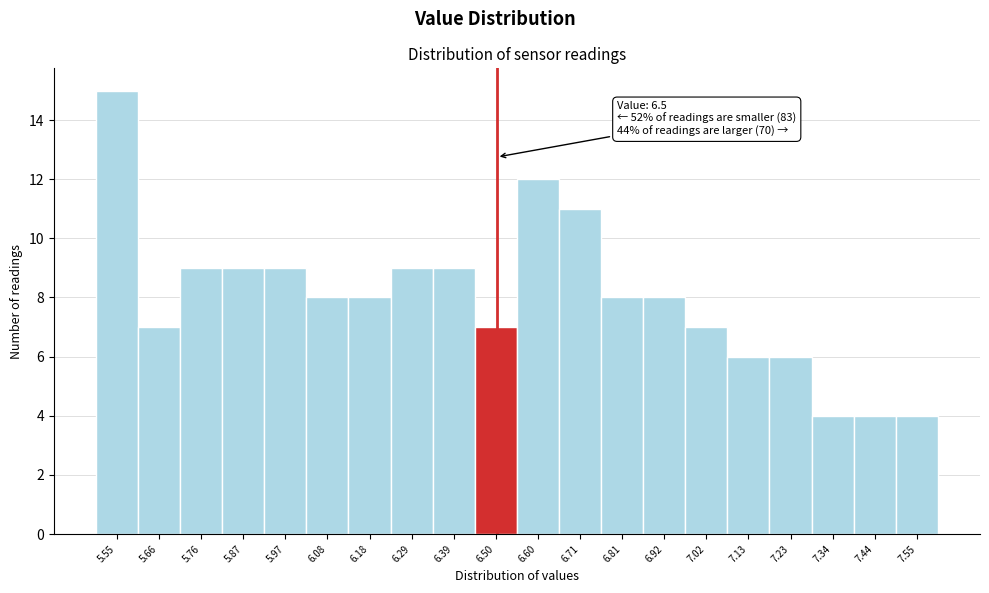

Over which range of the x-axis is the bar tallest?

5.500 to 5.605